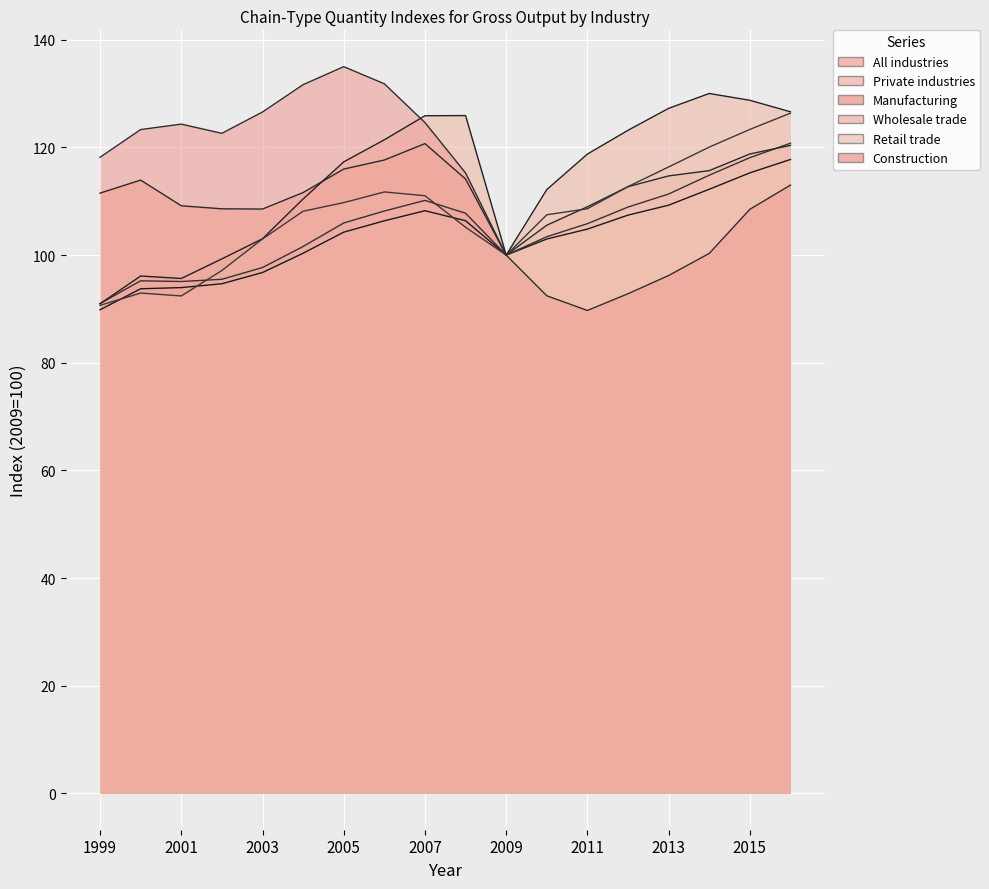

Which series has the largest range (max minus min)?

Construction